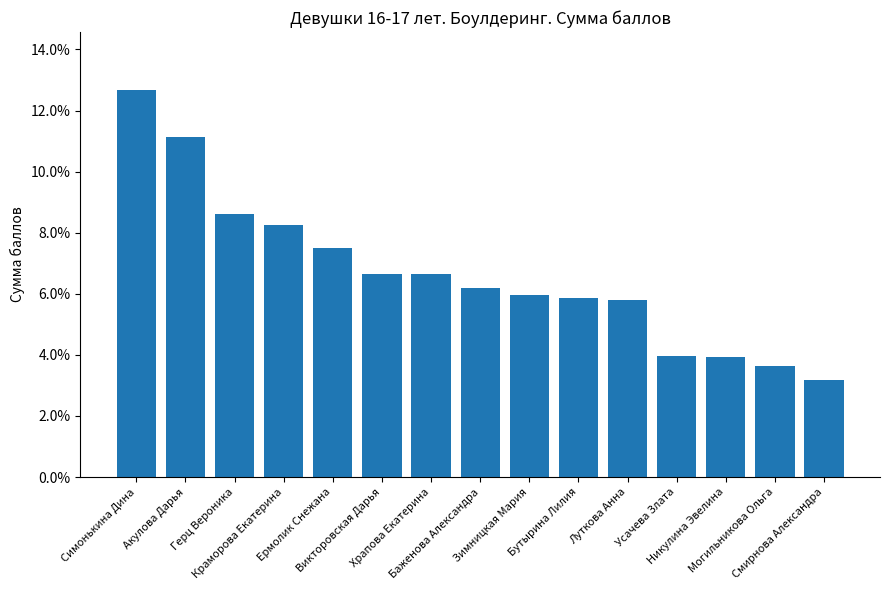

Which has a higher value, Храпова Екатерина or Ермолик Снежана?

Ермолик Снежана